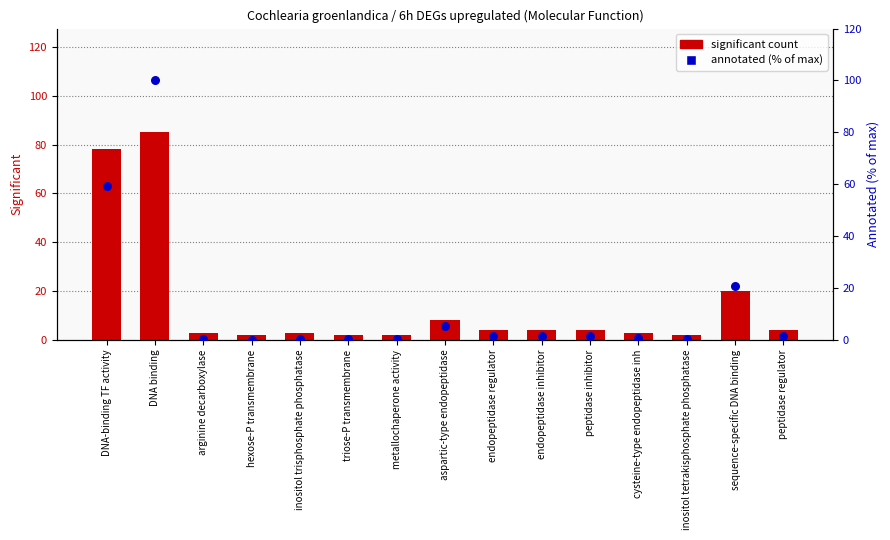

At which category is the sum across all series the highest?

DNA binding